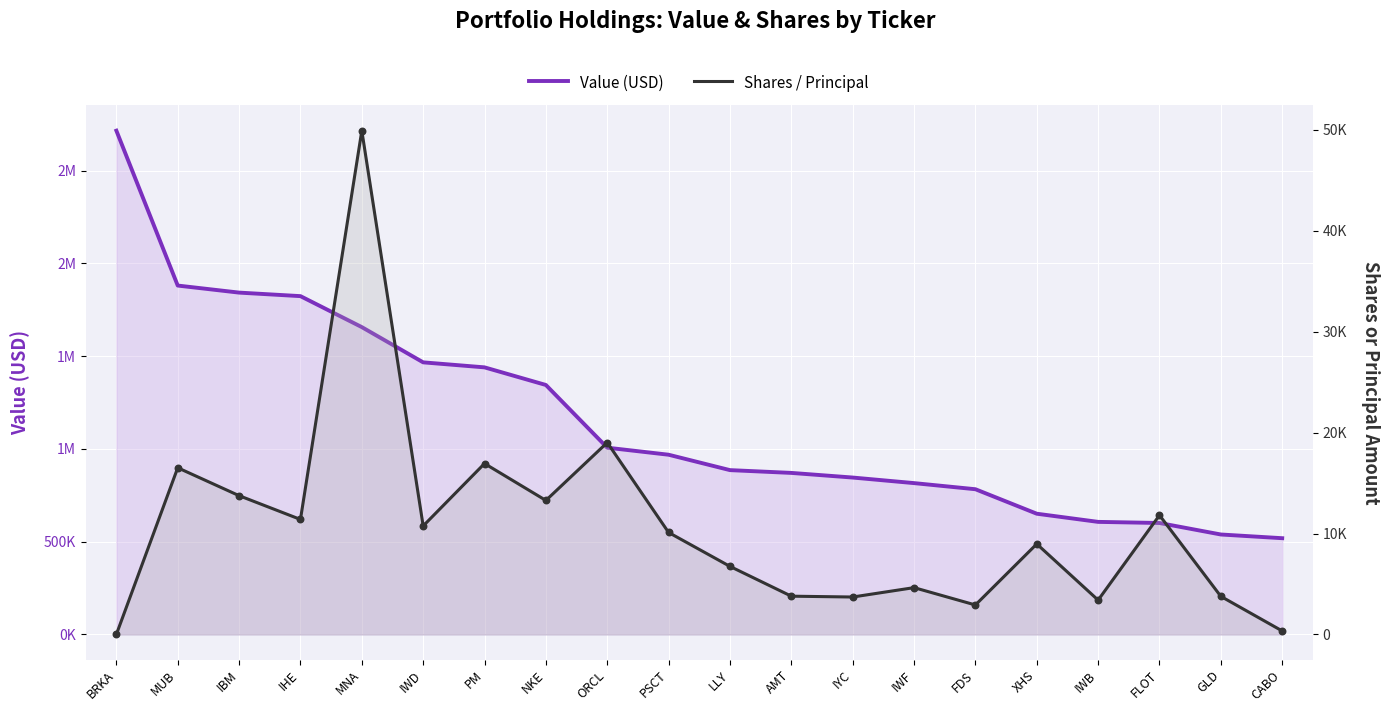

Which series contains the highest Y value?

Value (USD)